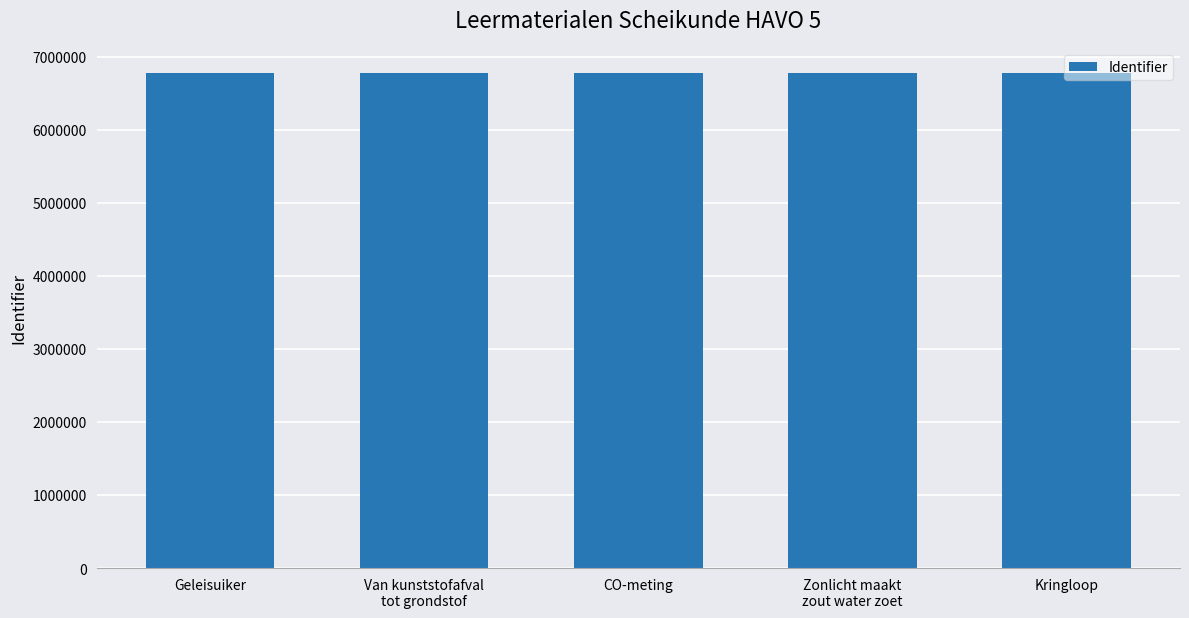

What is the ratio of the value at Van kunststofafval
tot grondstof to the value at Zonlicht maakt
zout water zoet?

1.0